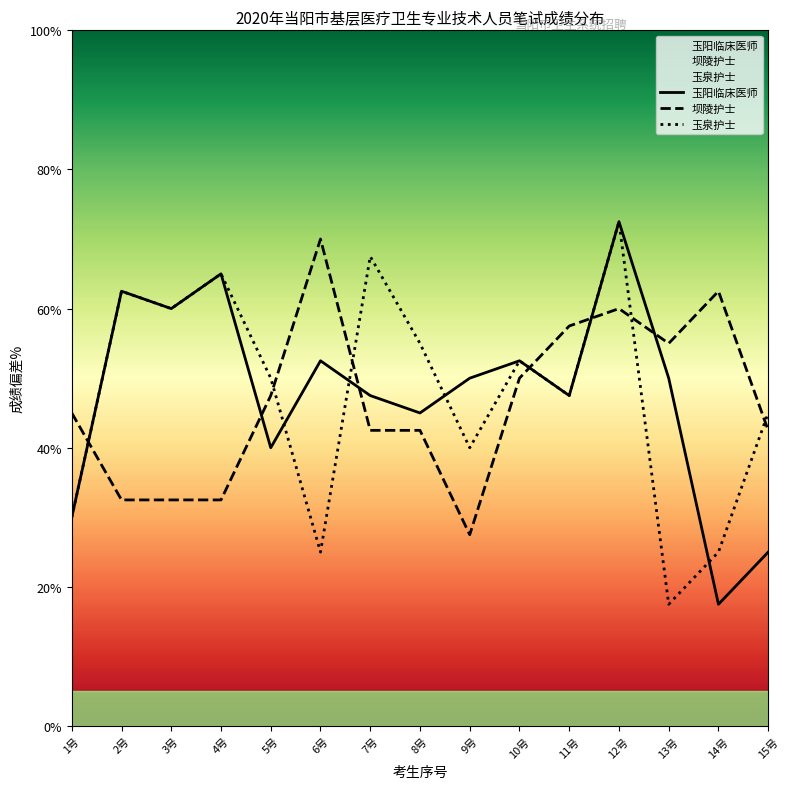

List the series in order of their peak value, highest first.

玉阳临床医师, 玉泉护士, 坝陵护士